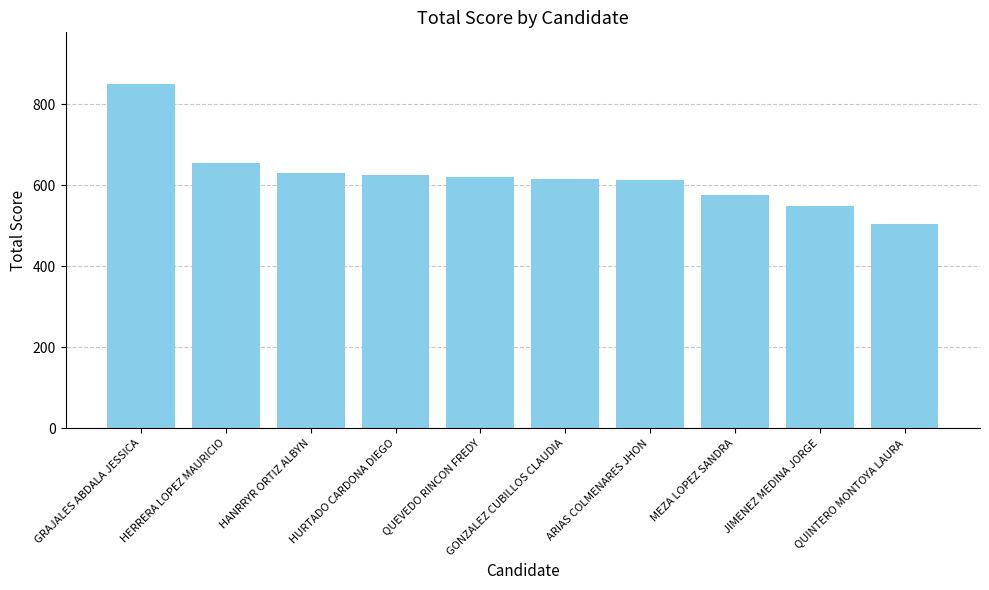

Which label corresponds to the smallest value in the chart?

QUINTERO MONTOYA LAURA